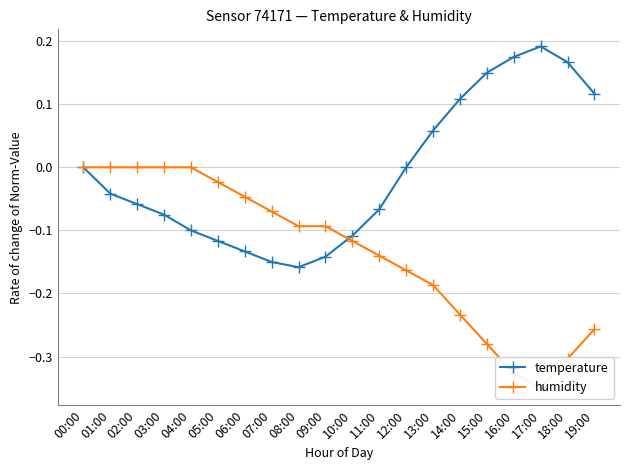

Is the value of temperature at 00:00 greater than the value of humidity at 05:00?

Yes